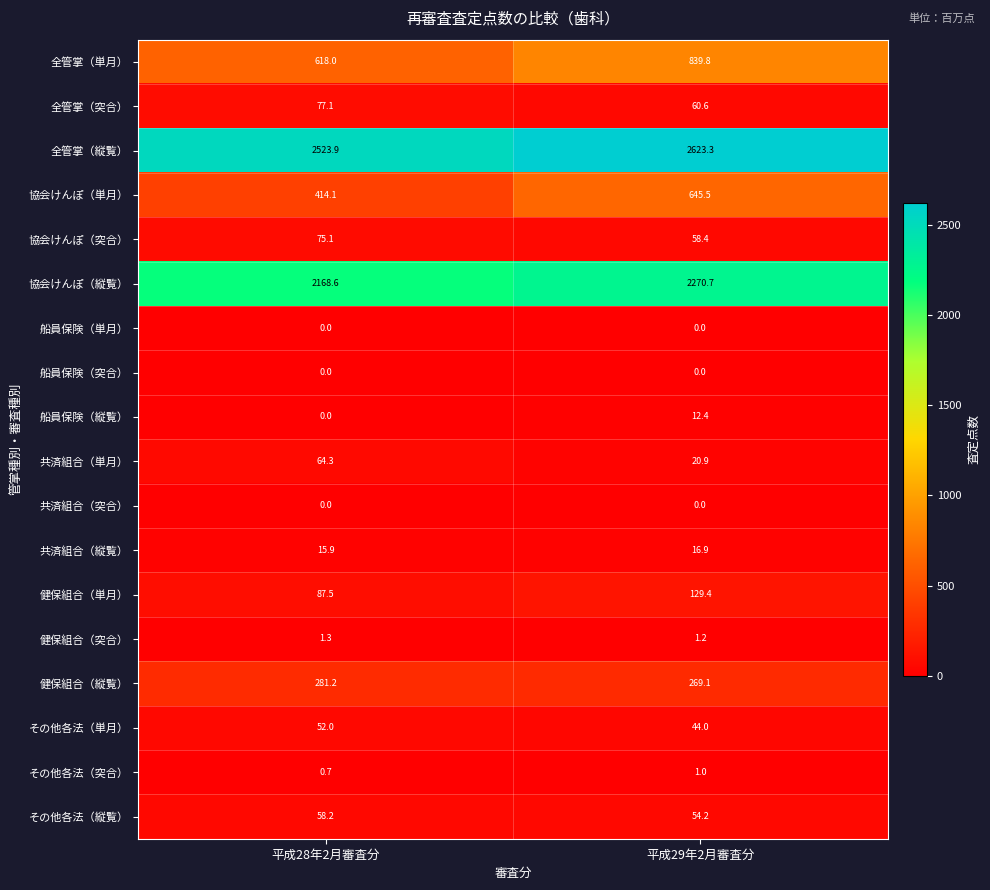

Which series has the widest spread of values?

協会けんぽ（単月）